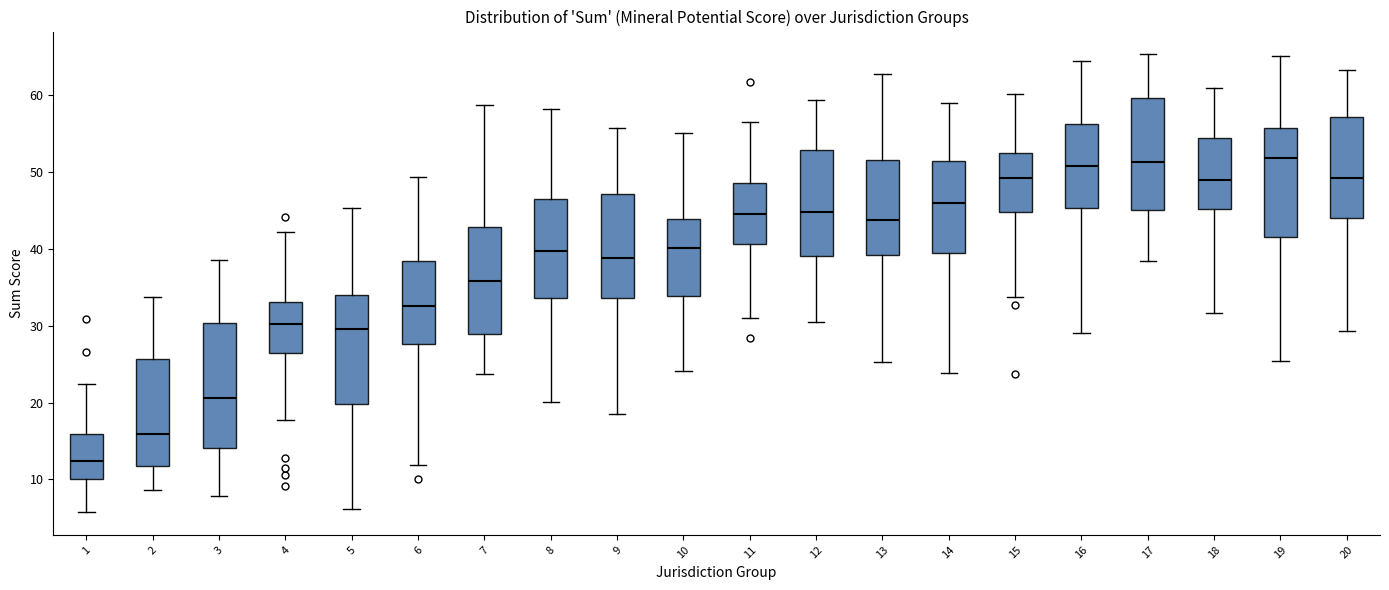

Reading left to right, read every box against the y-axis: the position of its median line, the range the box covers, and the ends of its whiskers. The values are not printed on the chart, so give them approximately, as read against the axis.

1: median 12, box 10 to 16, whiskers 6 to 22
2: median 16, box 12 to 26, whiskers 9 to 34
3: median 21, box 14 to 30, whiskers 8 to 39
4: median 30, box 26 to 33, whiskers 18 to 42
5: median 30, box 20 to 34, whiskers 6 to 45
6: median 32, box 28 to 38, whiskers 12 to 49
7: median 36, box 29 to 43, whiskers 24 to 59
8: median 40, box 34 to 46, whiskers 20 to 58
9: median 39, box 34 to 47, whiskers 18 to 56
10: median 40, box 34 to 44, whiskers 24 to 55
11: median 44, box 41 to 48, whiskers 31 to 56
12: median 45, box 39 to 53, whiskers 30 to 59
13: median 44, box 39 to 52, whiskers 25 to 63
14: median 46, box 39 to 51, whiskers 24 to 59
15: median 49, box 45 to 52, whiskers 34 to 60
16: median 51, box 45 to 56, whiskers 29 to 64
17: median 51, box 45 to 60, whiskers 38 to 65
18: median 49, box 45 to 54, whiskers 32 to 61
19: median 52, box 42 to 56, whiskers 25 to 65
20: median 49, box 44 to 57, whiskers 29 to 63